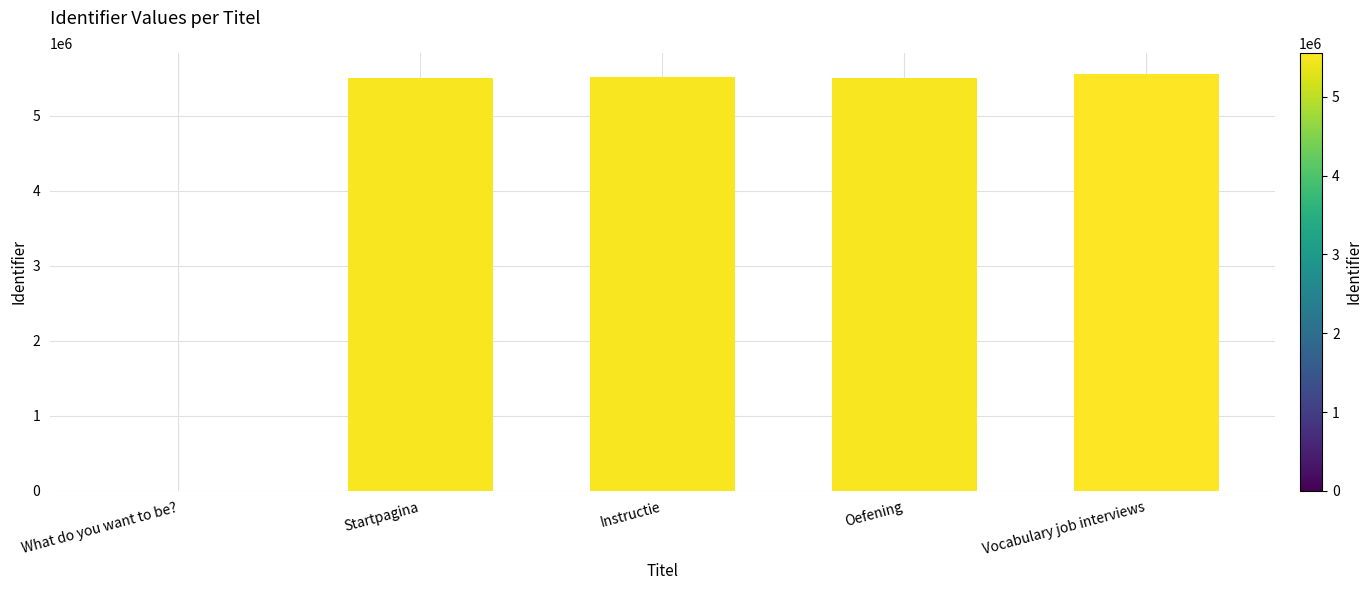

Approximately how many times larger is the value at Instructie compared to Vocabulary job interviews?

1.0